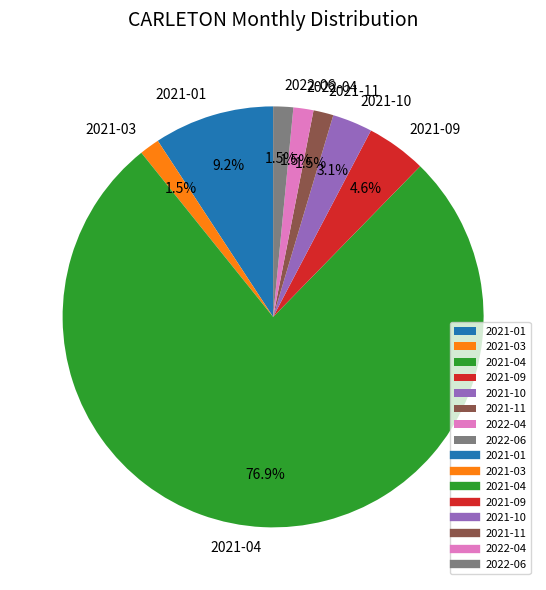

Do 2021-04 and 2021-11 together represent more than half of the pie?

Yes